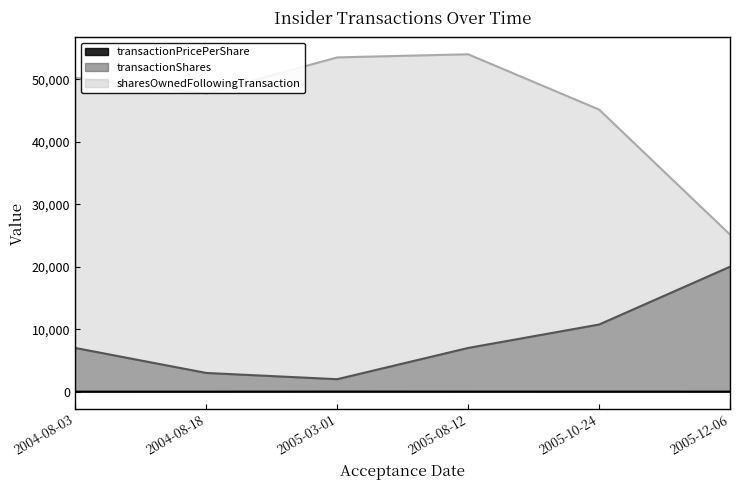

True or false: sharesOwnedFollowingTransaction and transactionShares cross at least once.

False